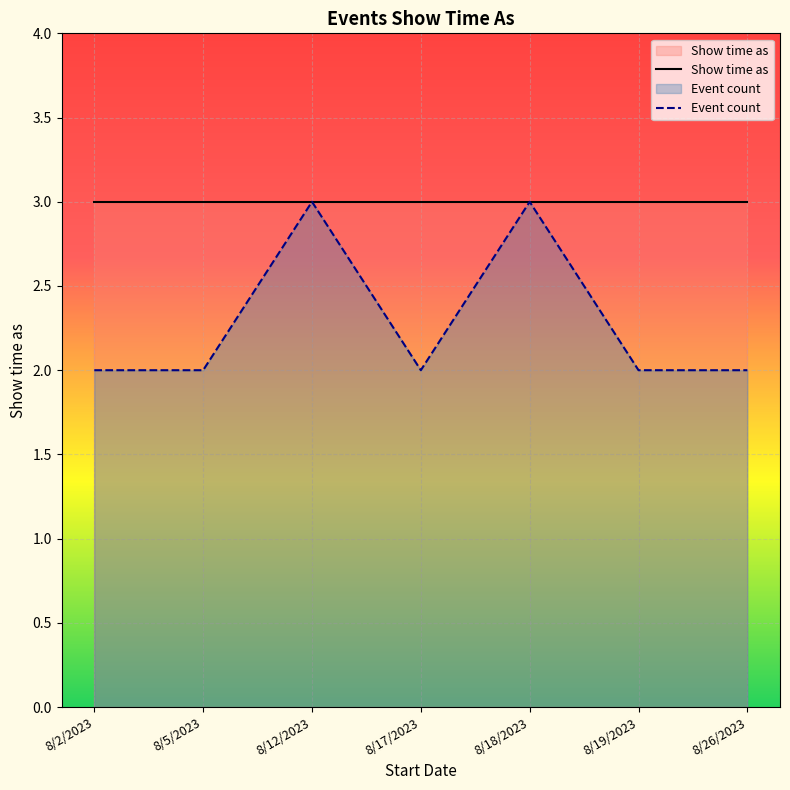

Count the number of categories in the chart.

7